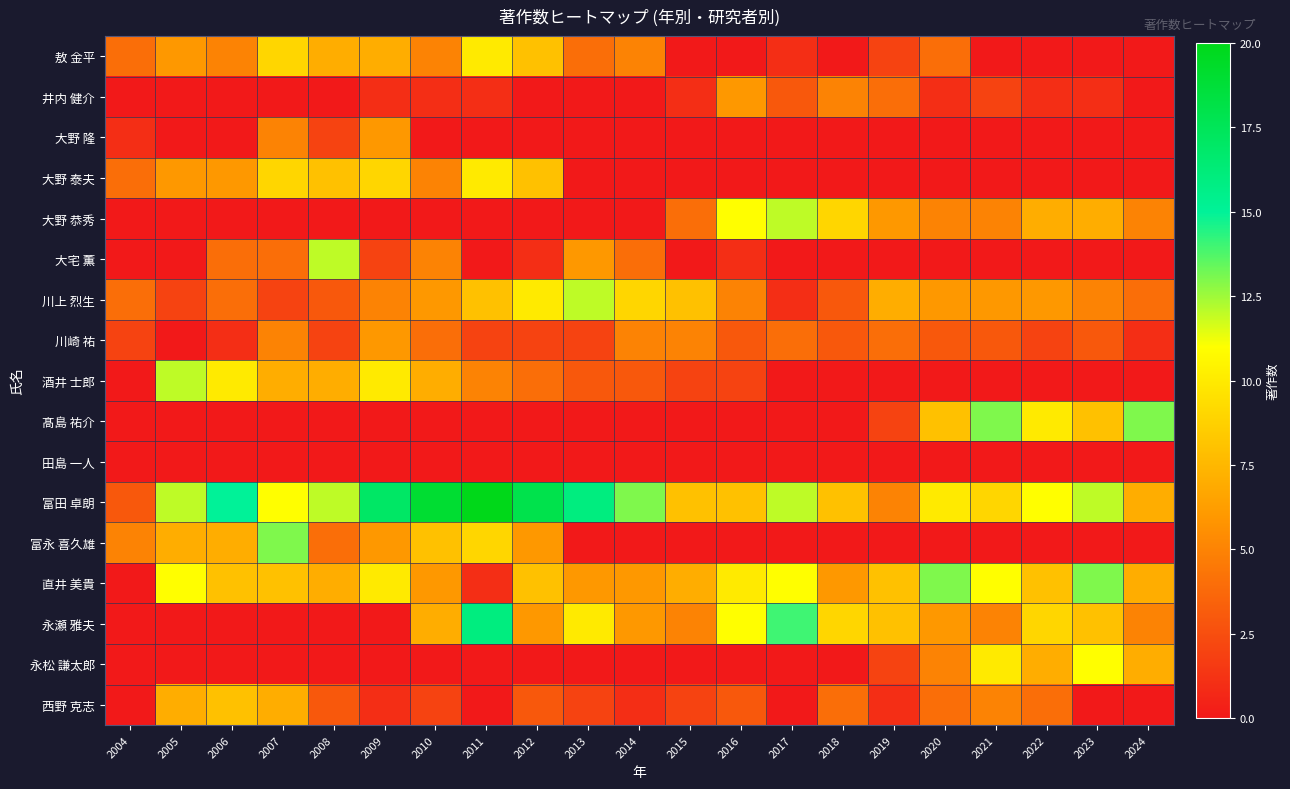

How many distinct data groups are displayed?

17